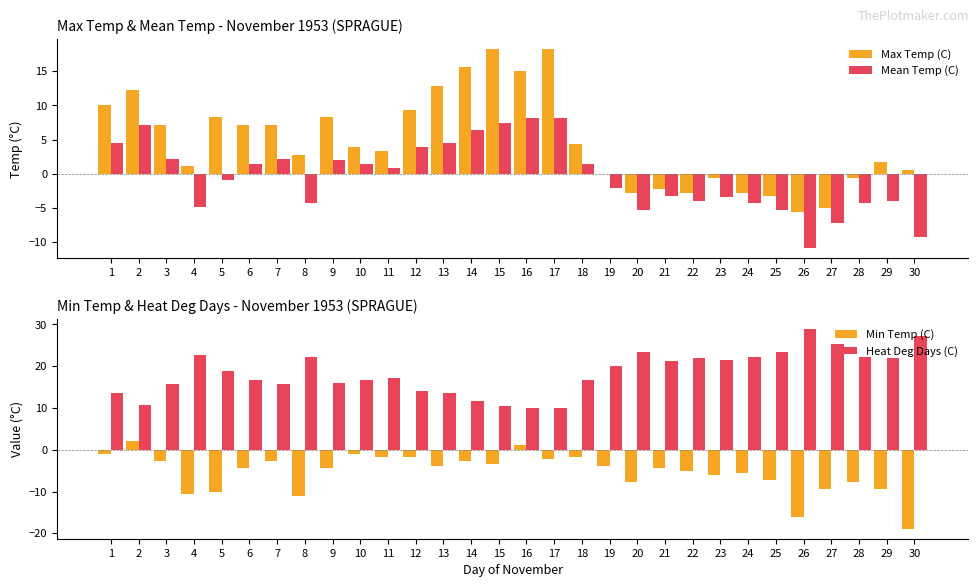

The value of Max Temp (C) at 6 is 10.6. True or false?

False